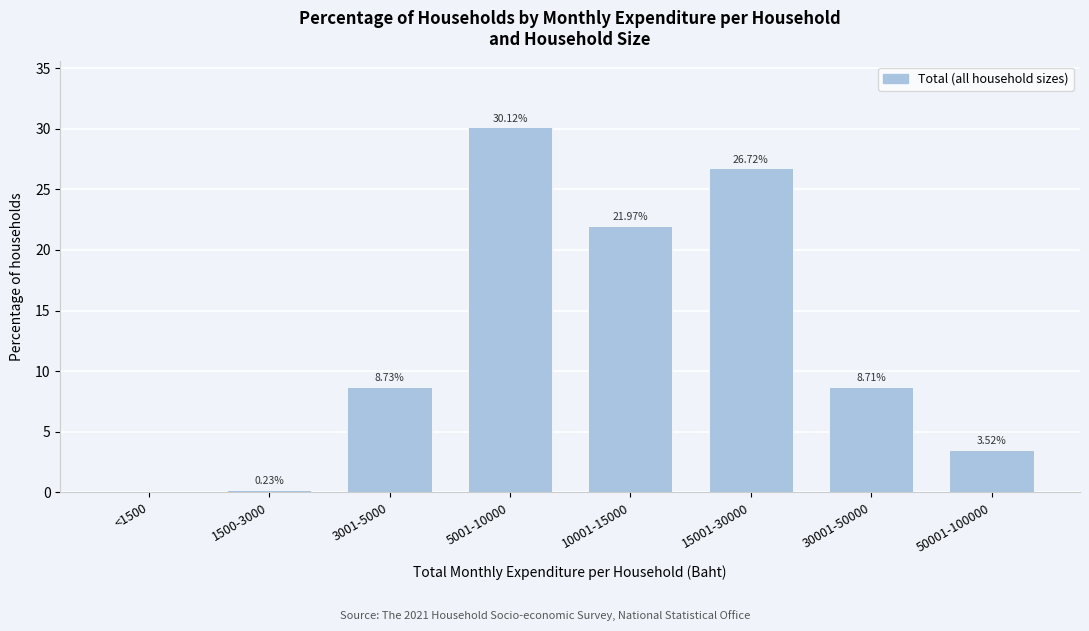

What is the sum of all values?

100.0